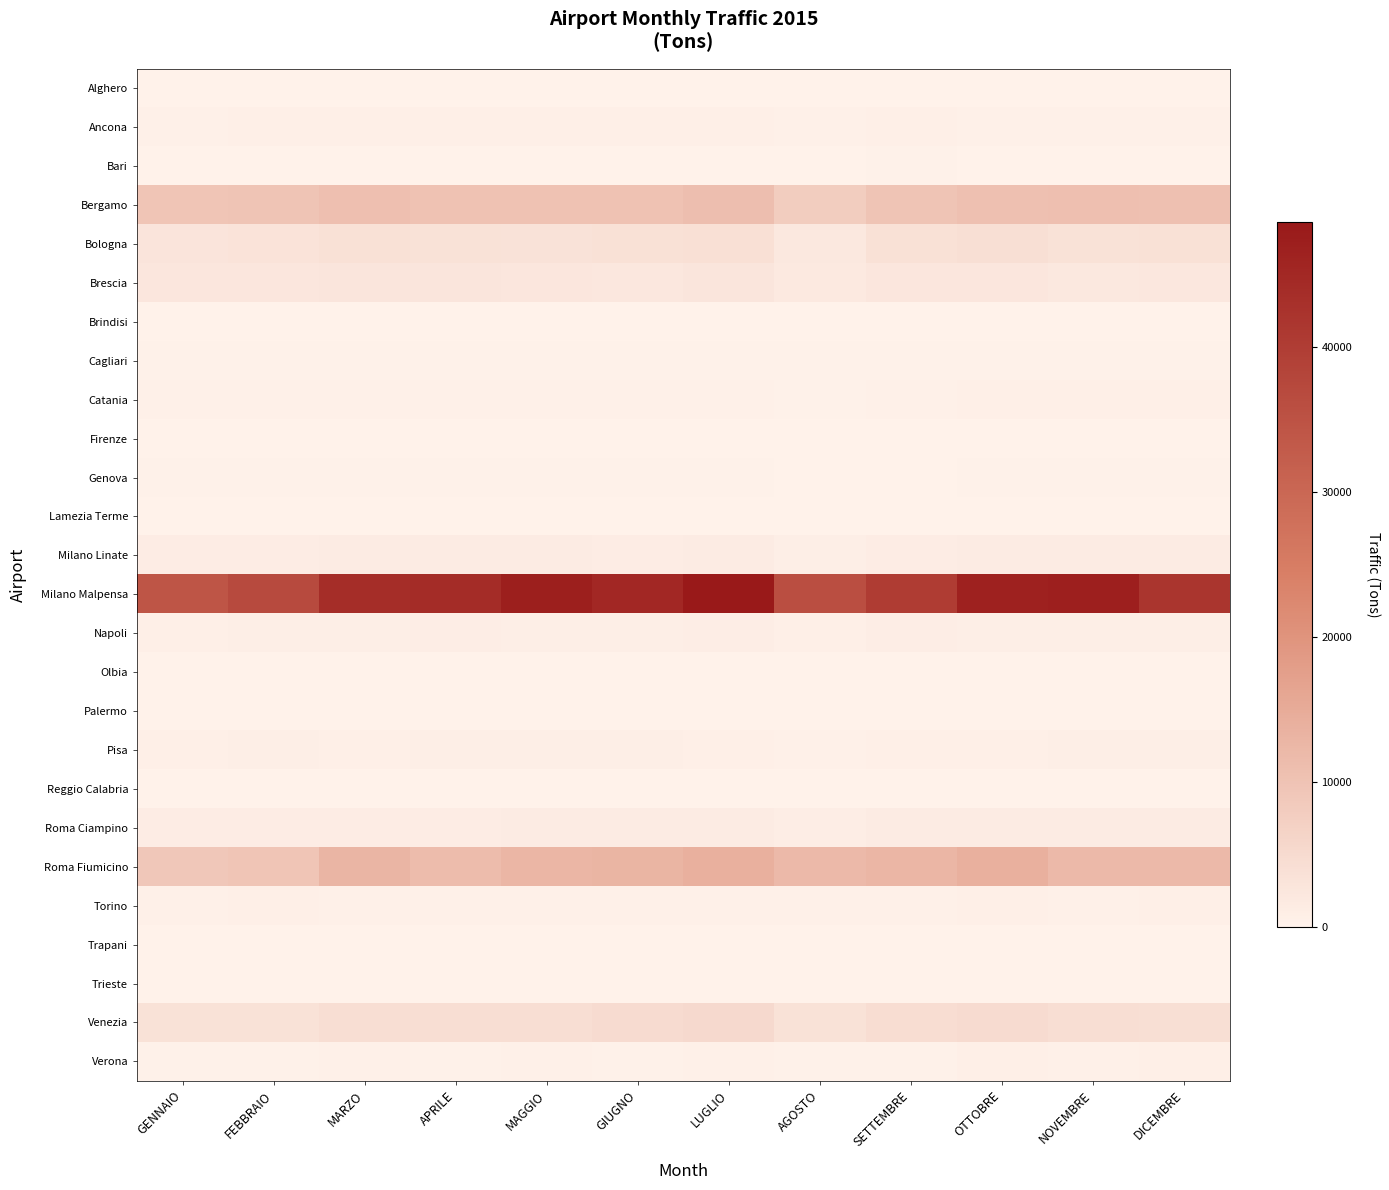

Reading right to left, extract all data points from this chart.

Alghero: DICEMBRE=1.0	NOVEMBRE=0.3	OTTOBRE=0.4	SETTEMBRE=1.6	AGOSTO=1.6	LUGLIO=1.8	GIUGNO=1.5	MAGGIO=0.5	APRILE=0.9	MARZO=0.4	FEBBRAIO=0.8	GENNAIO=0.7
Ancona: DICEMBRE=416.6	NOVEMBRE=520.3	OTTOBRE=517.5	SETTEMBRE=605.5	AGOSTO=406.5	LUGLIO=687.7	GIUGNO=613.9	MAGGIO=600.3	APRILE=593.7	MARZO=642.0	FEBBRAIO=590.0	GENNAIO=530.0
Bari: DICEMBRE=147.0	NOVEMBRE=141.0	OTTOBRE=177.0	SETTEMBRE=207.0	AGOSTO=138.0	LUGLIO=182.0	GIUGNO=170.0	MAGGIO=175.0	APRILE=168.0	MARZO=181.0	FEBBRAIO=161.0	GENNAIO=153.0
Bergamo: DICEMBRE=10595.0	NOVEMBRE=10796.0	OTTOBRE=10594.0	SETTEMBRE=9855.0	AGOSTO=7797.0	LUGLIO=10924.0	GIUGNO=10174.0	MAGGIO=10104.0	APRILE=10111.0	MARZO=10640.0	FEBBRAIO=9811.0	GENNAIO=9644.0
Bologna: DICEMBRE=3628.0	NOVEMBRE=3565.9	OTTOBRE=4045.4	SETTEMBRE=3698.3	AGOSTO=2159.2	LUGLIO=3799.6	GIUGNO=3613.0	MAGGIO=3377.9	APRILE=3461.5	MARZO=3619.4	FEBBRAIO=3158.5	GENNAIO=2871.8
Brescia: DICEMBRE=2387.0	NOVEMBRE=2236.0	OTTOBRE=2485.0	SETTEMBRE=2484.0	AGOSTO=1932.0	LUGLIO=2782.0	GIUGNO=2388.0	MAGGIO=2576.0	APRILE=2689.0	MARZO=2832.0	FEBBRAIO=2539.0	GENNAIO=2573.0
Brindisi: DICEMBRE=0.0	NOVEMBRE=2.0	OTTOBRE=3.0	SETTEMBRE=3.0	AGOSTO=3.0	LUGLIO=5.0	GIUGNO=3.0	MAGGIO=3.0	APRILE=2.0	MARZO=1.0	FEBBRAIO=1.0	GENNAIO=2.0
Cagliari: DICEMBRE=253.0	NOVEMBRE=347.0	OTTOBRE=359.0	SETTEMBRE=265.0	AGOSTO=222.0	LUGLIO=286.0	GIUGNO=265.0	MAGGIO=264.0	APRILE=264.0	MARZO=266.0	FEBBRAIO=222.0	GENNAIO=240.0
Catania: DICEMBRE=572.4	NOVEMBRE=571.7	OTTOBRE=594.9	SETTEMBRE=533.5	AGOSTO=363.2	LUGLIO=552.2	GIUGNO=524.9	MAGGIO=497.1	APRILE=529.2	MARZO=551.6	FEBBRAIO=462.9	GENNAIO=466.3
Firenze: DICEMBRE=9.1	NOVEMBRE=15.9	OTTOBRE=31.1	SETTEMBRE=25.9	AGOSTO=11.8	LUGLIO=16.8	GIUGNO=25.2	MAGGIO=23.8	APRILE=26.0	MARZO=21.3	FEBBRAIO=14.3	GENNAIO=15.7
Genova: DICEMBRE=214.9	NOVEMBRE=195.0	OTTOBRE=218.8	SETTEMBRE=187.5	AGOSTO=159.4	LUGLIO=225.7	GIUGNO=190.2	MAGGIO=196.4	APRILE=230.0	MARZO=363.3	FEBBRAIO=236.4	GENNAIO=199.0
Lamezia Terme: DICEMBRE=111.0	NOVEMBRE=106.0	OTTOBRE=118.0	SETTEMBRE=122.0	AGOSTO=105.0	LUGLIO=121.0	GIUGNO=124.0	MAGGIO=110.0	APRILE=123.0	MARZO=134.0	FEBBRAIO=116.0	GENNAIO=116.0
Milano Linate: DICEMBRE=1359.0	NOVEMBRE=1341.0	OTTOBRE=1383.0	SETTEMBRE=1289.0	AGOSTO=904.0	LUGLIO=1418.0	GIUGNO=1297.0	MAGGIO=1360.0	APRILE=1364.0	MARZO=1408.0	FEBBRAIO=1287.0	GENNAIO=1304.0
Milano Malpensa: DICEMBRE=41802.0	NOVEMBRE=46903.0	OTTOBRE=46535.0	SETTEMBRE=40215.0	AGOSTO=35942.0	LUGLIO=48577.0	GIUGNO=44976.0	MAGGIO=47211.0	APRILE=43991.0	MARZO=43781.0	FEBBRAIO=36971.0	GENNAIO=34287.0
Napoli: DICEMBRE=861.2	NOVEMBRE=887.9	OTTOBRE=918.3	SETTEMBRE=1000.1	AGOSTO=727.3	LUGLIO=1040.5	GIUGNO=928.2	MAGGIO=859.9	APRILE=962.0	MARZO=915.0	FEBBRAIO=883.3	GENNAIO=743.9
Olbia: DICEMBRE=7.2	NOVEMBRE=11.6	OTTOBRE=7.0	SETTEMBRE=32.5	AGOSTO=30.2	LUGLIO=25.9	GIUGNO=18.1	MAGGIO=22.8	APRILE=30.4	MARZO=15.5	FEBBRAIO=19.0	GENNAIO=26.2
Palermo: DICEMBRE=67.0	NOVEMBRE=39.0	OTTOBRE=47.0	SETTEMBRE=125.0	AGOSTO=95.0	LUGLIO=117.0	GIUGNO=119.0	MAGGIO=114.0	APRILE=115.0	MARZO=130.0	FEBBRAIO=108.0	GENNAIO=110.0
Pisa: DICEMBRE=941.6	NOVEMBRE=864.7	OTTOBRE=596.5	SETTEMBRE=647.7	AGOSTO=447.4	LUGLIO=721.7	GIUGNO=771.3	MAGGIO=842.6	APRILE=794.3	MARZO=702.1	FEBBRAIO=760.8	GENNAIO=605.9
Reggio Calabria: DICEMBRE=3.7	NOVEMBRE=8.0	OTTOBRE=3.1	SETTEMBRE=4.4	AGOSTO=4.4	LUGLIO=4.0	GIUGNO=4.0	MAGGIO=3.3	APRILE=3.4	MARZO=4.8	FEBBRAIO=6.2	GENNAIO=3.6
Roma Ciampino: DICEMBRE=1506.7	NOVEMBRE=1333.7	OTTOBRE=1372.3	SETTEMBRE=1368.1	AGOSTO=1056.0	LUGLIO=1464.5	GIUGNO=1328.4	MAGGIO=1338.7	APRILE=1259.8	MARZO=1321.8	FEBBRAIO=1175.8	GENNAIO=1230.6
Roma Fiumicino: DICEMBRE=11959.9	NOVEMBRE=12066.1	OTTOBRE=13979.2	SETTEMBRE=12626.7	AGOSTO=12030.5	LUGLIO=13871.2	GIUGNO=12962.0	MAGGIO=12660.3	APRILE=11486.0	MARZO=12793.1	FEBBRAIO=9621.5	GENNAIO=8960.6
Torino: DICEMBRE=668.8	NOVEMBRE=487.3	OTTOBRE=664.7	SETTEMBRE=404.9	AGOSTO=397.5	LUGLIO=455.7	GIUGNO=495.5	MAGGIO=502.7	APRILE=418.5	MARZO=523.4	FEBBRAIO=593.8	GENNAIO=434.1
Trapani: DICEMBRE=1.0	NOVEMBRE=1.7	OTTOBRE=2.0	SETTEMBRE=3.3	AGOSTO=5.1	LUGLIO=3.1	GIUGNO=1.9	MAGGIO=1.8	APRILE=1.5	MARZO=1.8	FEBBRAIO=1.6	GENNAIO=1.6
Trieste: DICEMBRE=28.0	NOVEMBRE=36.1	OTTOBRE=32.1	SETTEMBRE=41.3	AGOSTO=29.8	LUGLIO=41.8	GIUGNO=25.5	MAGGIO=53.5	APRILE=68.1	MARZO=27.0	FEBBRAIO=37.3	GENNAIO=43.9
Venezia: DICEMBRE=4077.1	NOVEMBRE=4339.6	OTTOBRE=4797.4	SETTEMBRE=4548.9	AGOSTO=3473.2	LUGLIO=5176.8	GIUGNO=4791.6	MAGGIO=4263.9	APRILE=4272.6	MARZO=4217.9	FEBBRAIO=3532.2	GENNAIO=3470.0
Verona: DICEMBRE=645.0	NOVEMBRE=561.0	OTTOBRE=636.0	SETTEMBRE=329.0	AGOSTO=299.0	LUGLIO=406.0	GIUGNO=340.0	MAGGIO=442.0	APRILE=335.0	MARZO=392.0	FEBBRAIO=253.0	GENNAIO=315.0